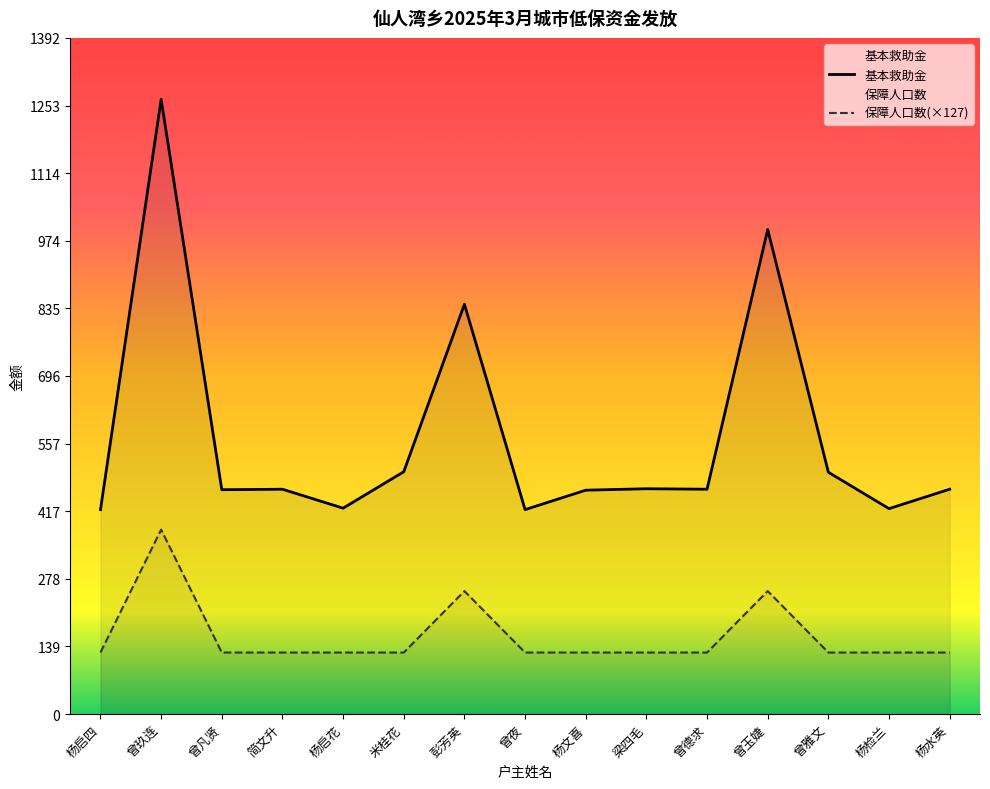

True or false: 基本救助金 and 保障人口数 cross at least once.

False